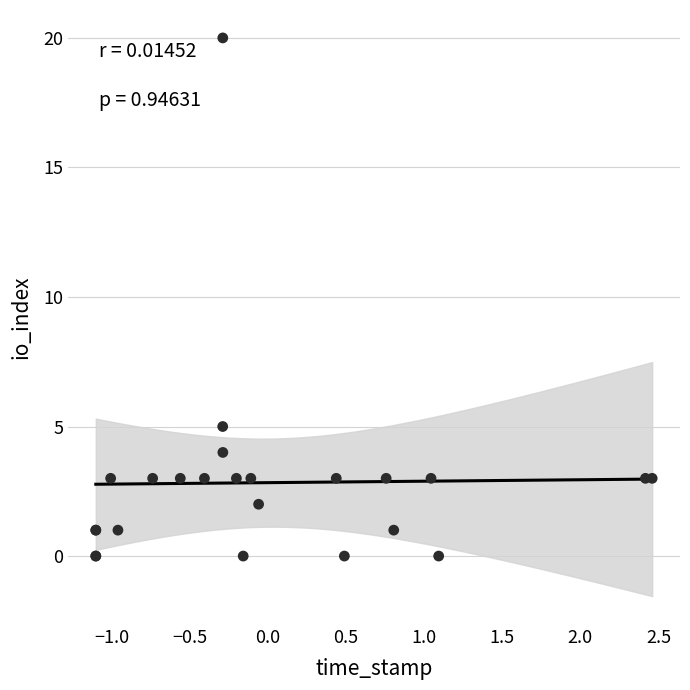

What Y value in the scatter plot is closest to 10?

5